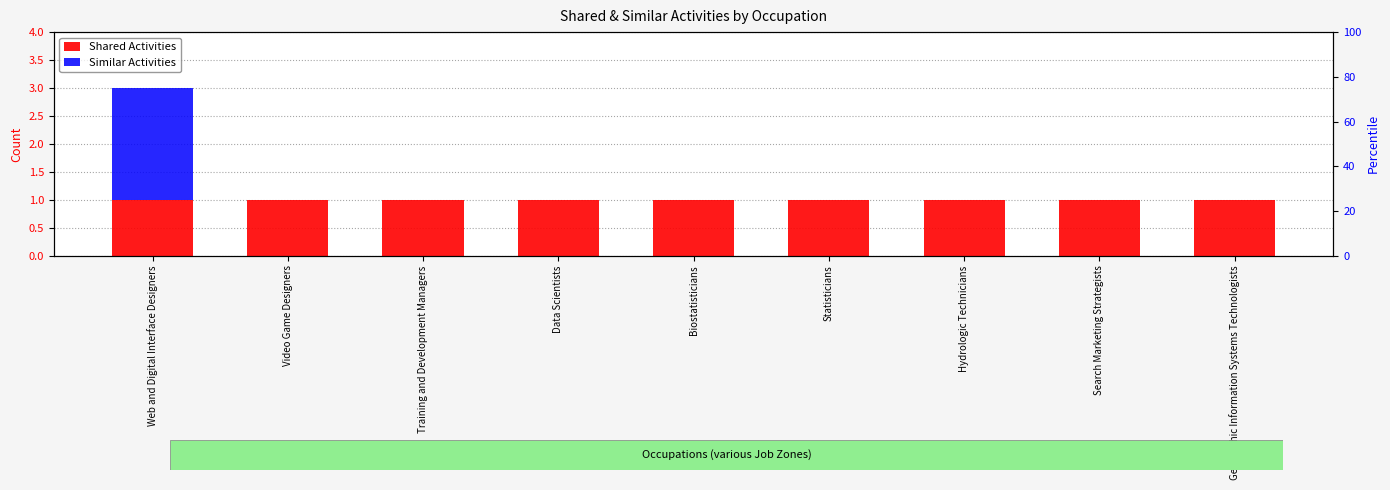

Count the Similar Activities values in the range 0 to 1.

8